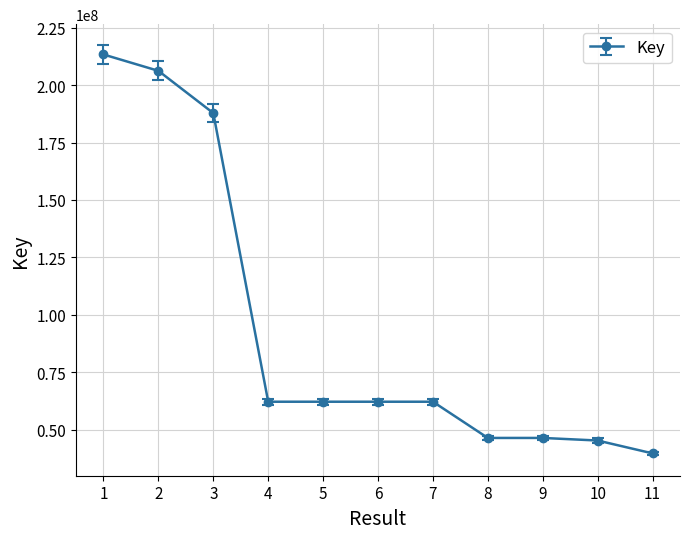

What is the value of the 1st point from the left?

213361153